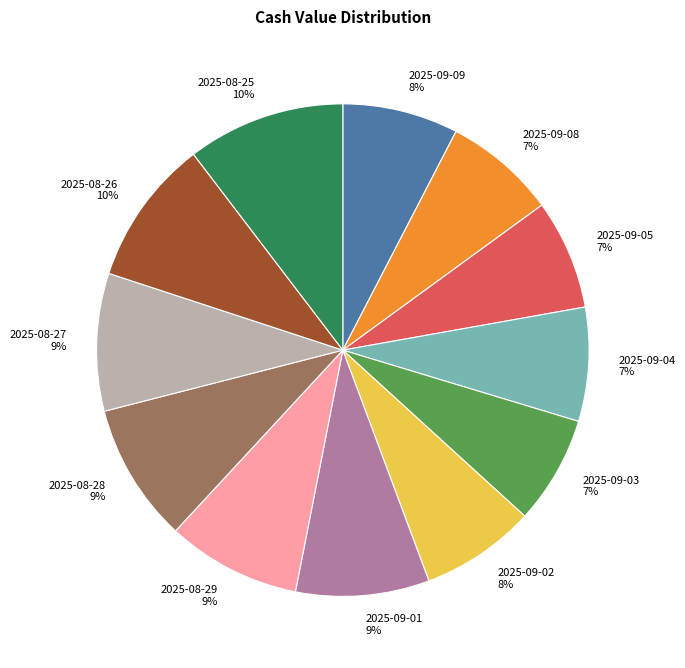

Is the sum of 2025-09-02 and 2025-09-04 greater than half?

No